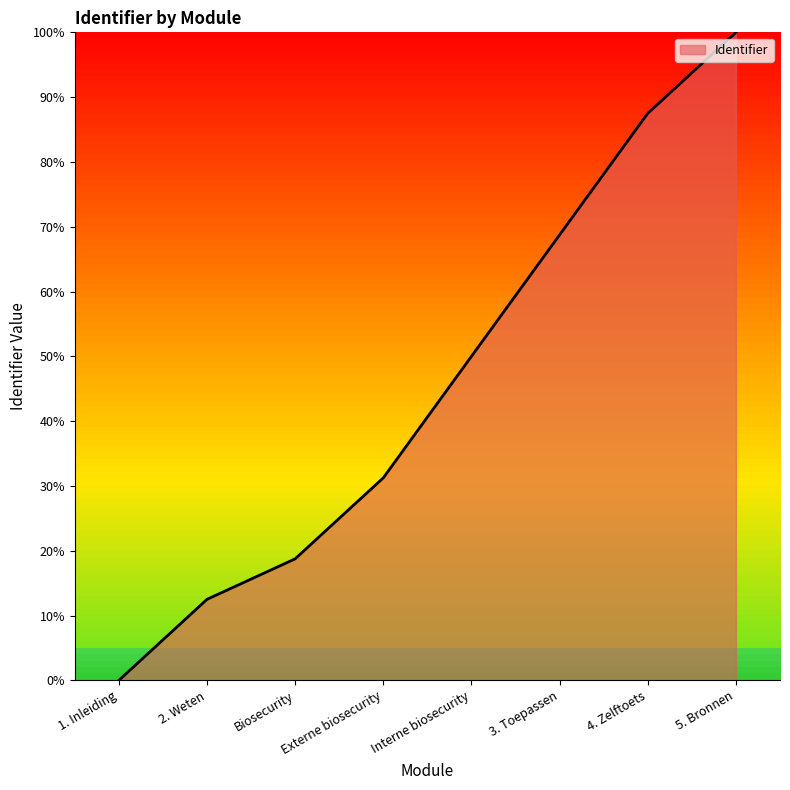

What is the greatest value displayed?

100.0